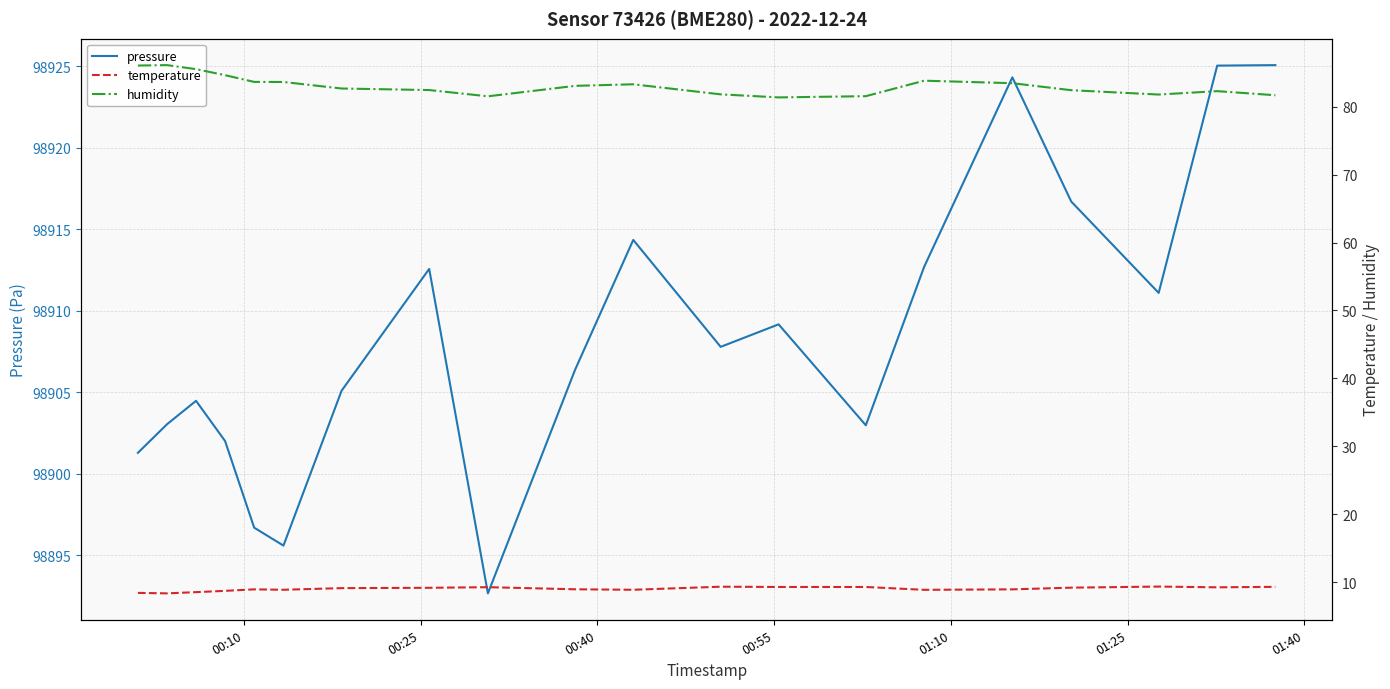

Which series has the widest spread of values?

pressure